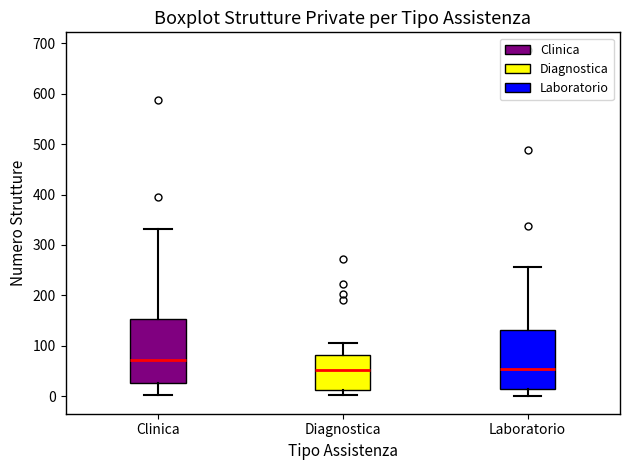

Reading left to right, transcribe this box plot: for each box, give where its median line is, the range the box spans, and where its two whiskers end, as read against the y-axis. The values are not printed on the chart, so give them approximately, as read against the axis.

Clinica: median 70, box 30 to 150, whiskers 0 to 330
Diagnostica: median 50, box 10 to 80, whiskers 0 to 110
Laboratorio: median 50, box 20 to 130, whiskers 0 to 260